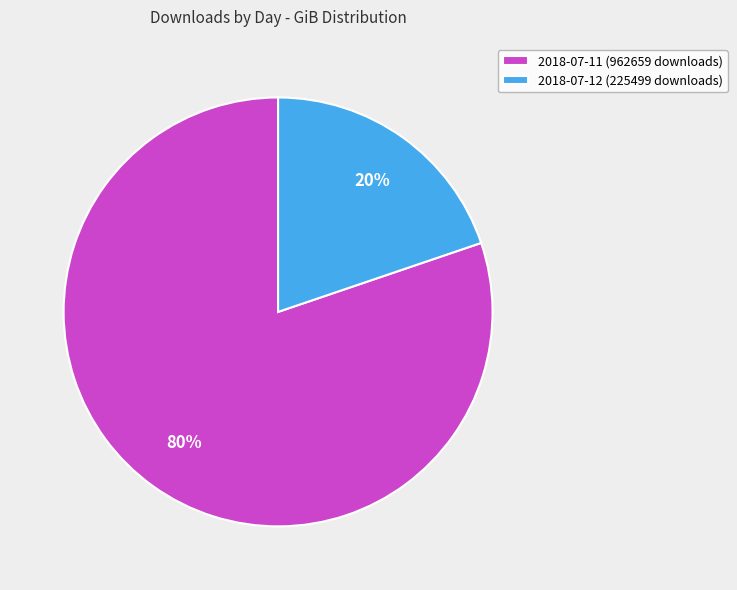

Do 2018-07-11 (962659 downloads) and 2018-07-12 (225499 downloads) together represent more than half of the pie?

Yes